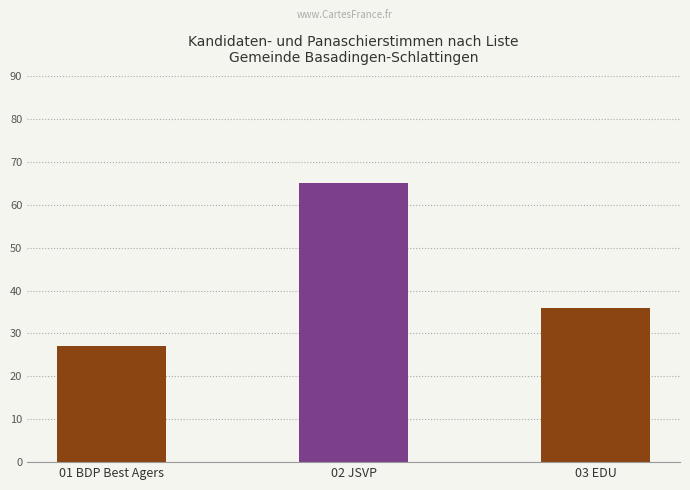

Approximately how many times larger is the value at 03 EDU compared to 02 JSVP?

0.6